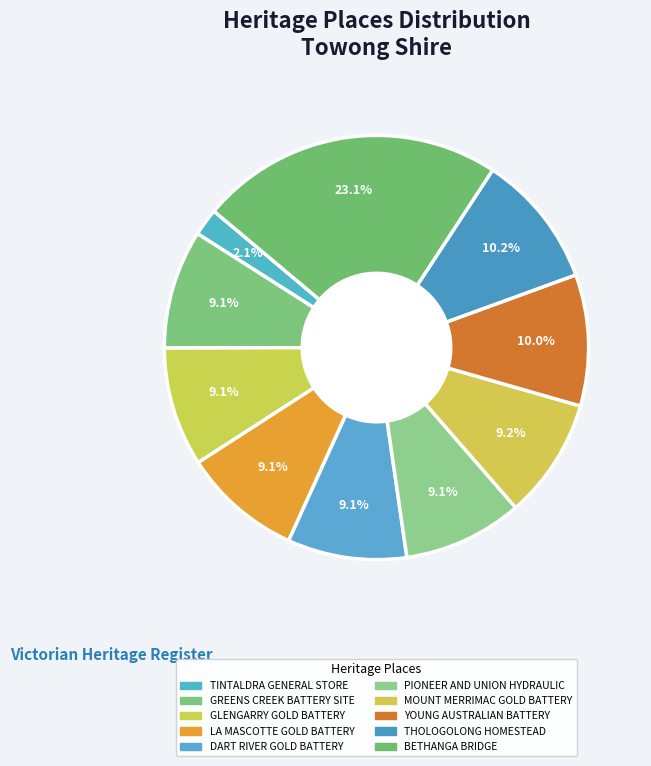

How many segments does this pie chart have?

10